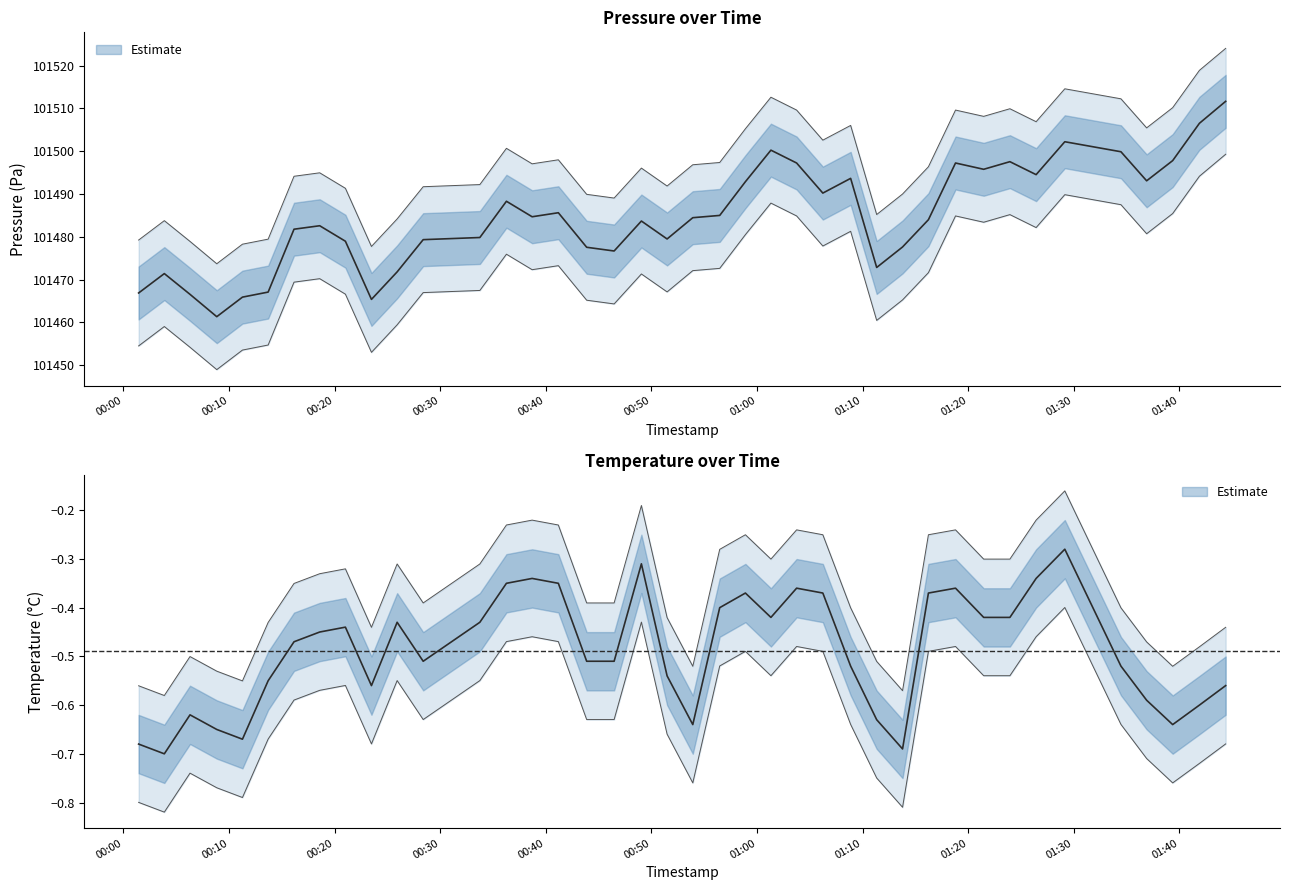

Which label corresponds to the largest value in the chart?

2023-02-12T01:44:23